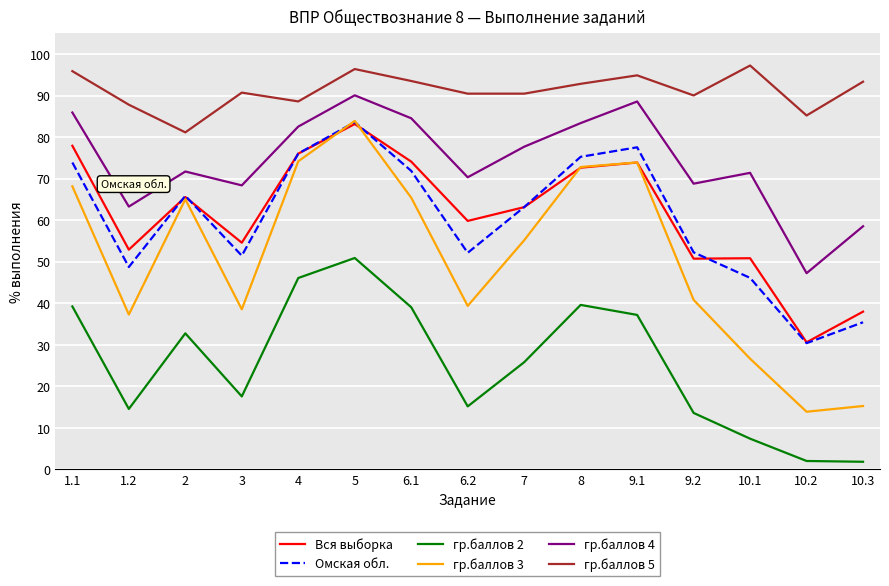

Which series has the widest spread of values?

гр.баллов 3